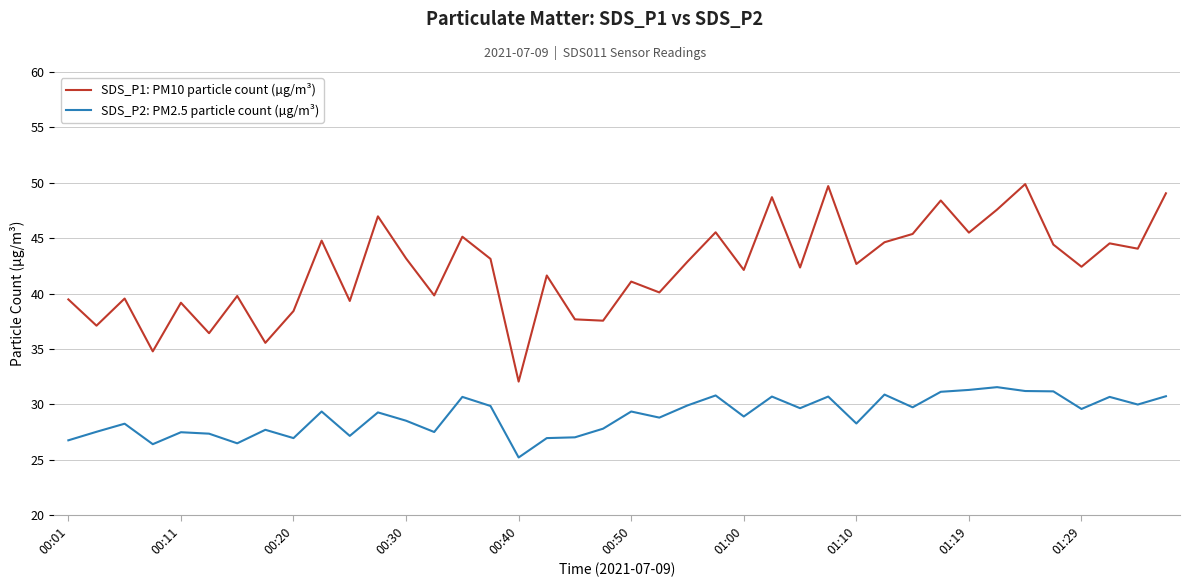

What is the greatest value displayed?

49.9